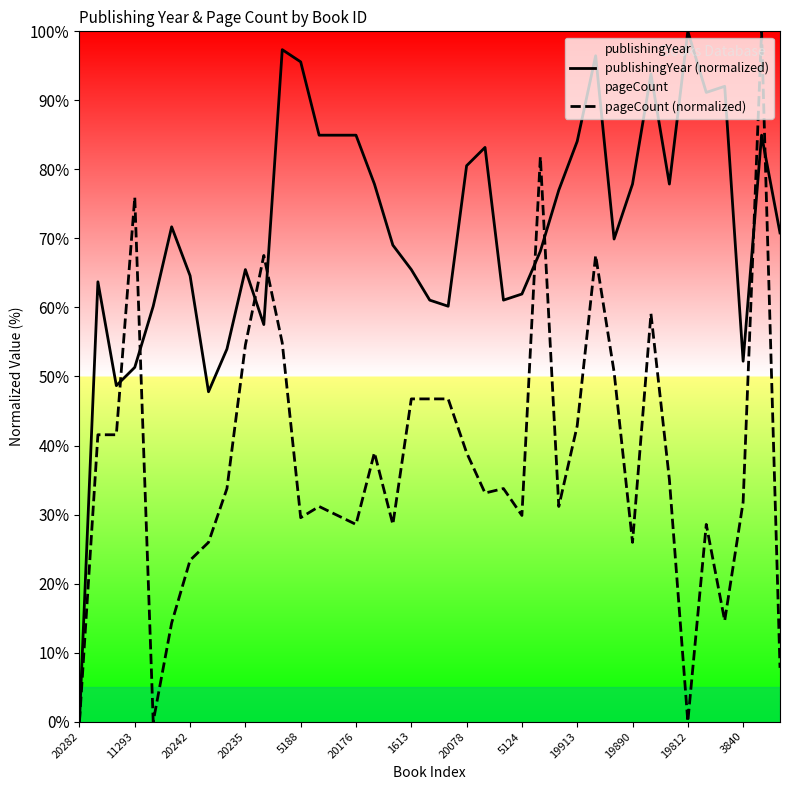

What is the maximum value shown in the chart?

100.0